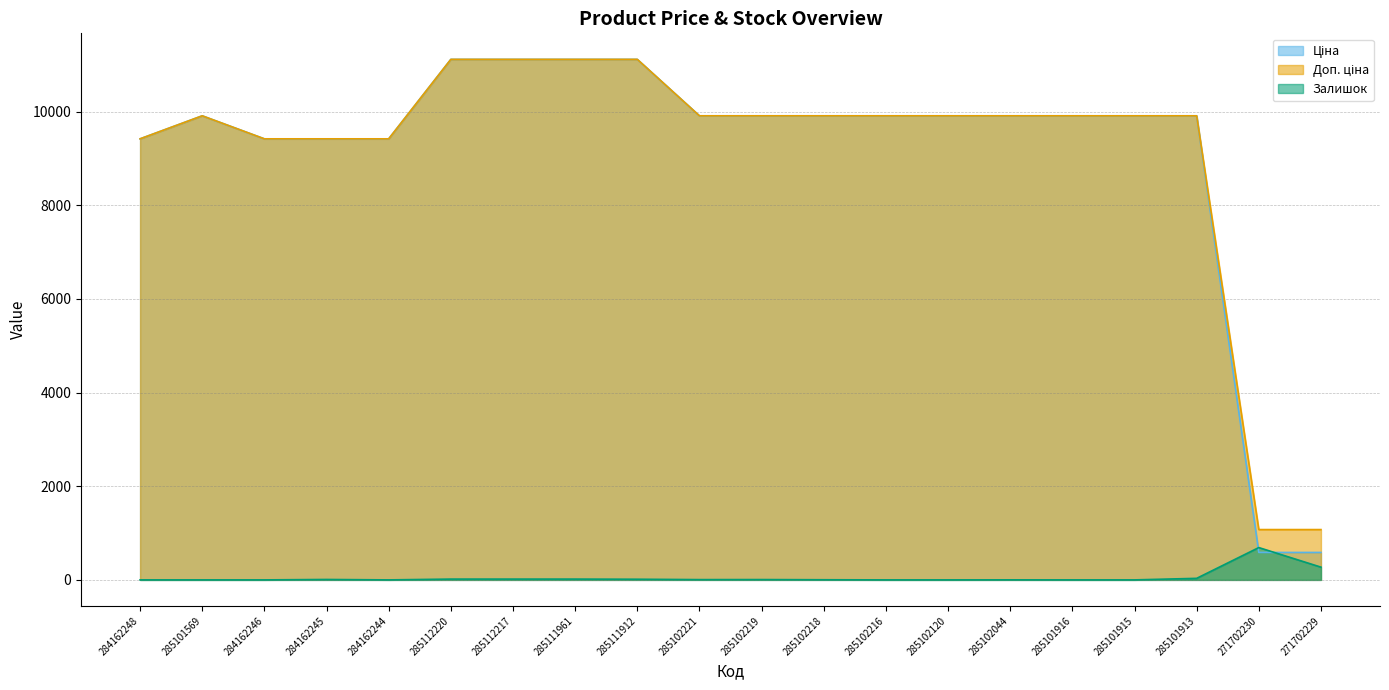

True or false: Доп. ціна has more than 2 points higher than both neighbors.

False